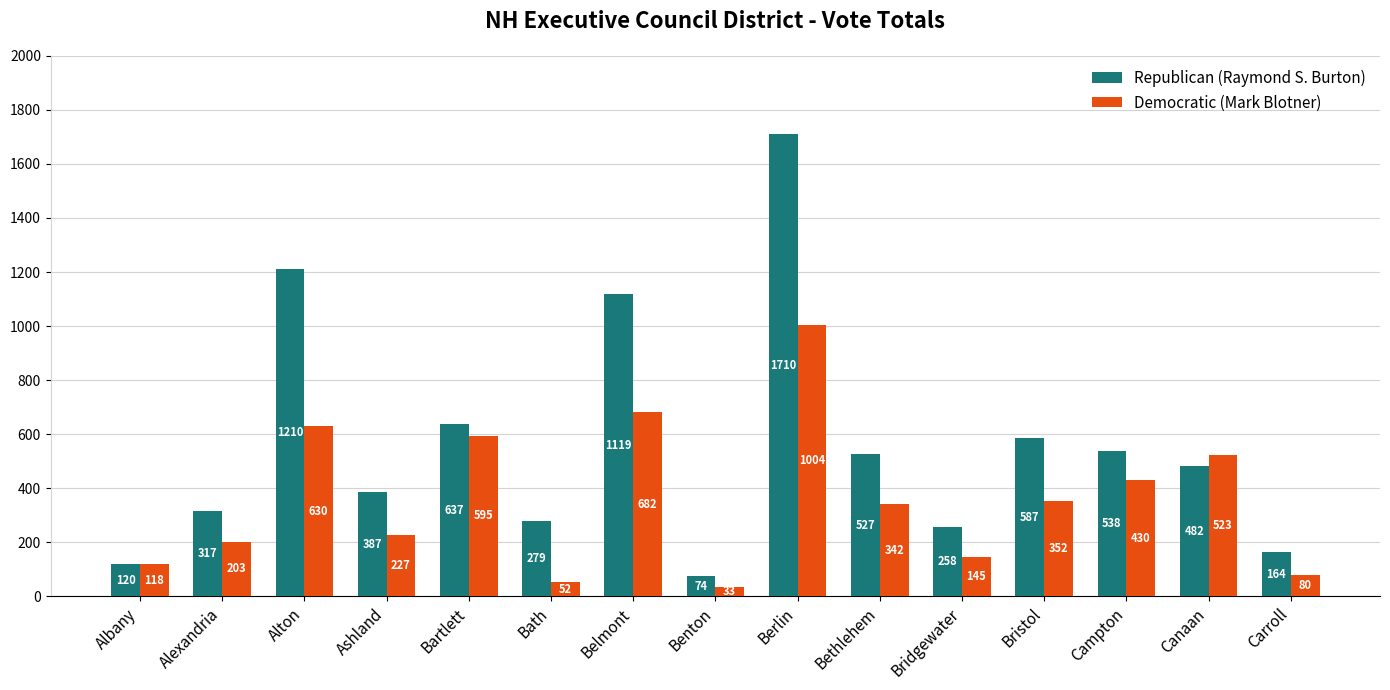

What is the greatest value displayed?

1710